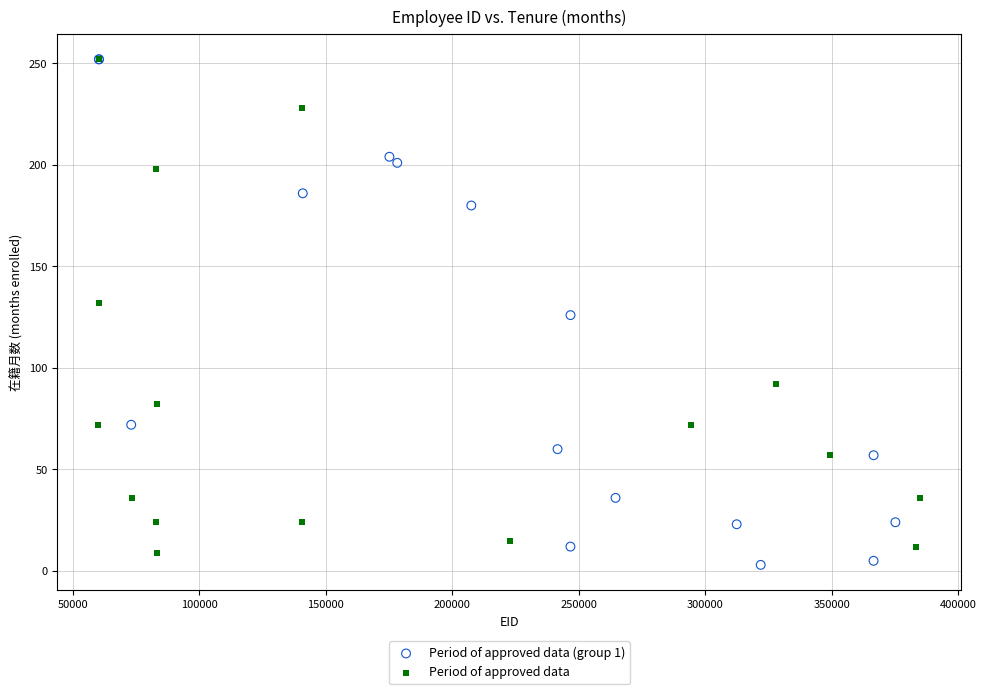

What are all the series names shown in the legend?

Period of approved data (group 1), Period of approved data